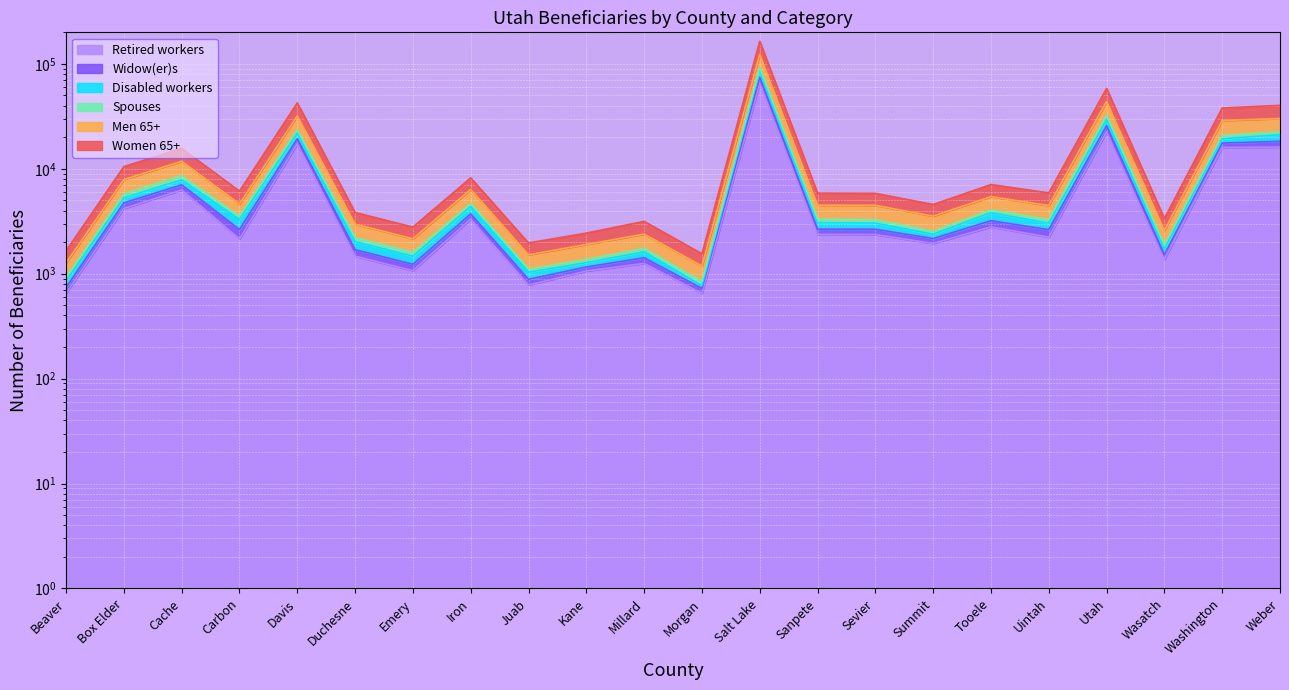

At which label is Disabled workers closest to 43682?

Utah